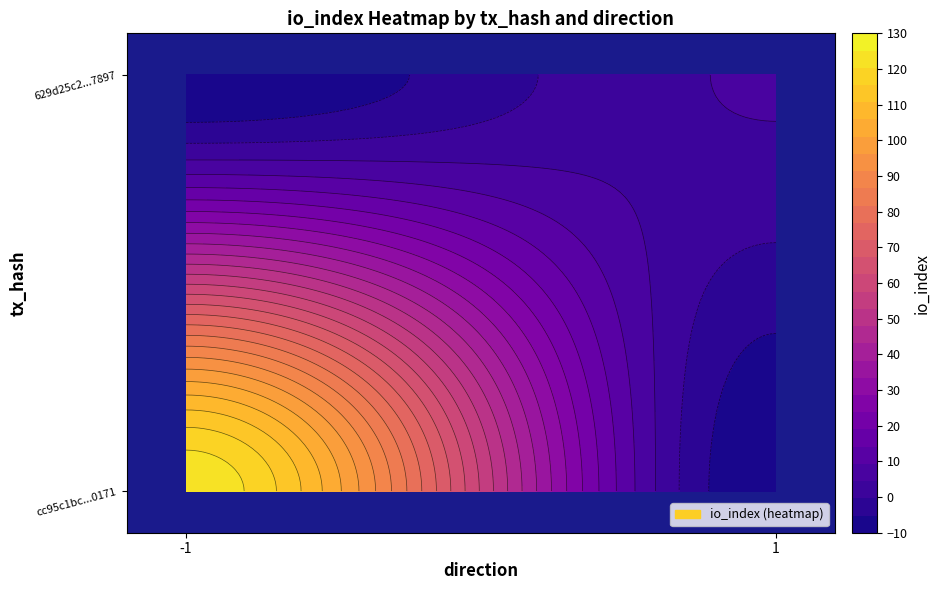

At direction, list the series in order from smallest to largest.

cc95c1bc1e943f71df41b033706b63285bb0171, 629d25c250884c4d1d689fc593dd68121557897